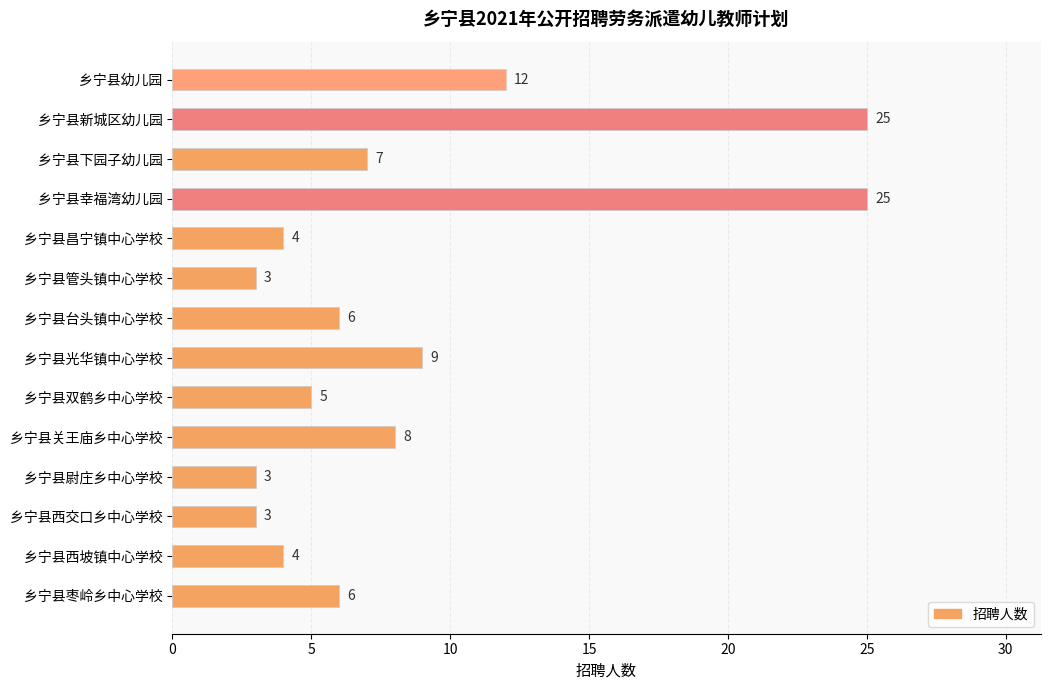

Approximately how many times larger is the value at 乡宁县下园子幼儿园 compared to 乡宁县新城区幼儿园?

0.3